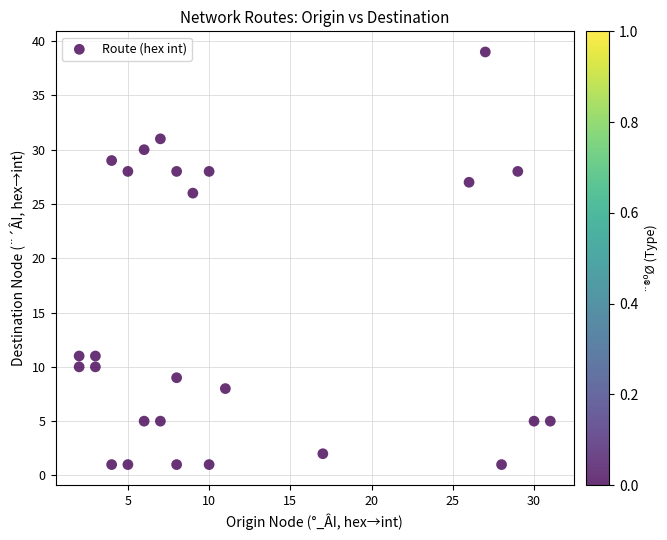

What Y value in the scatter plot is closest to 20?

26